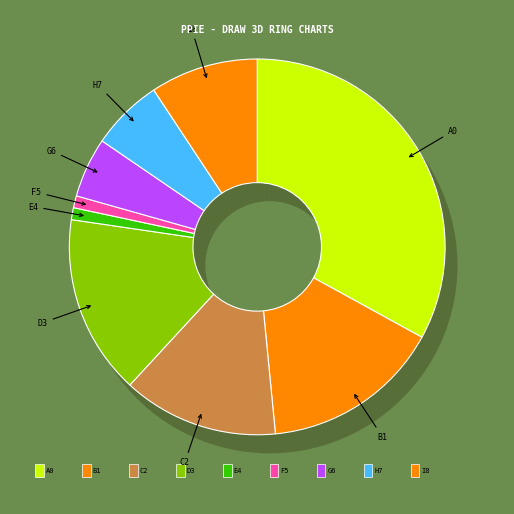

Is Hitesh M. Bhakta the majority of the pie?

No